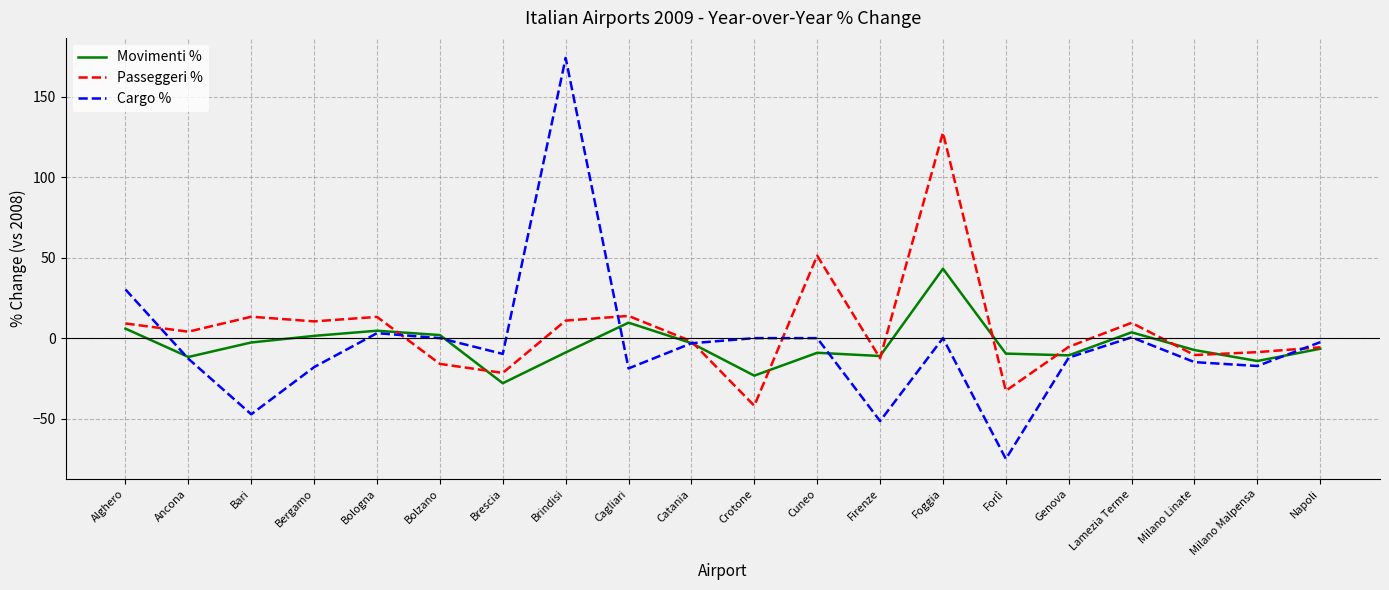

Which series ends up on top after the final intersection of Passeggeri % and Cargo %?

Cargo %